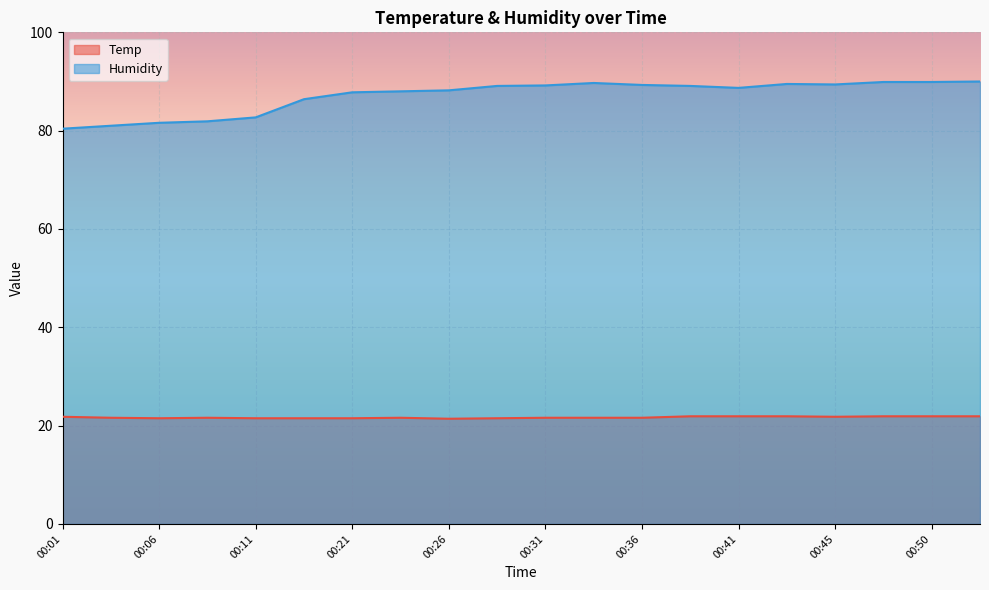

The Humidity series shows 158.1 at 00:38. True or false?

False